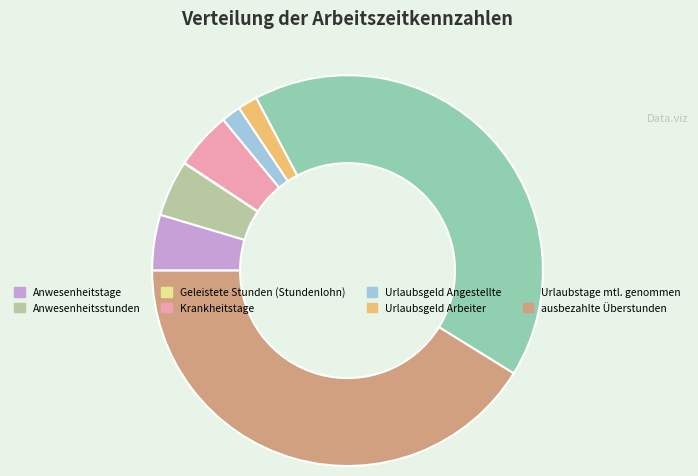

The Krankheitstage slice represents 5% of the pie. True or false?

True